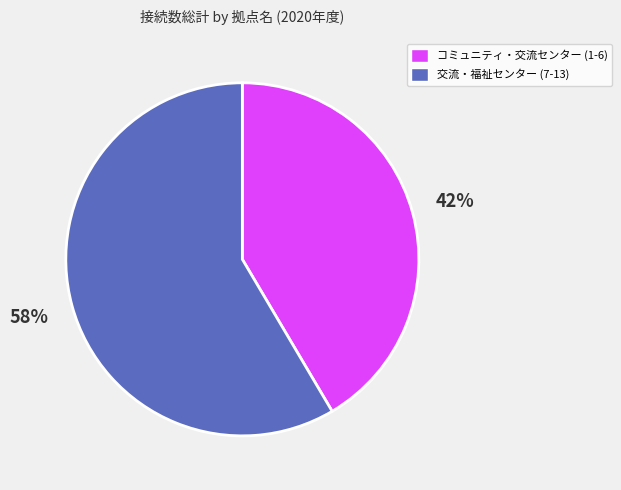

How many segments does this pie chart have?

2